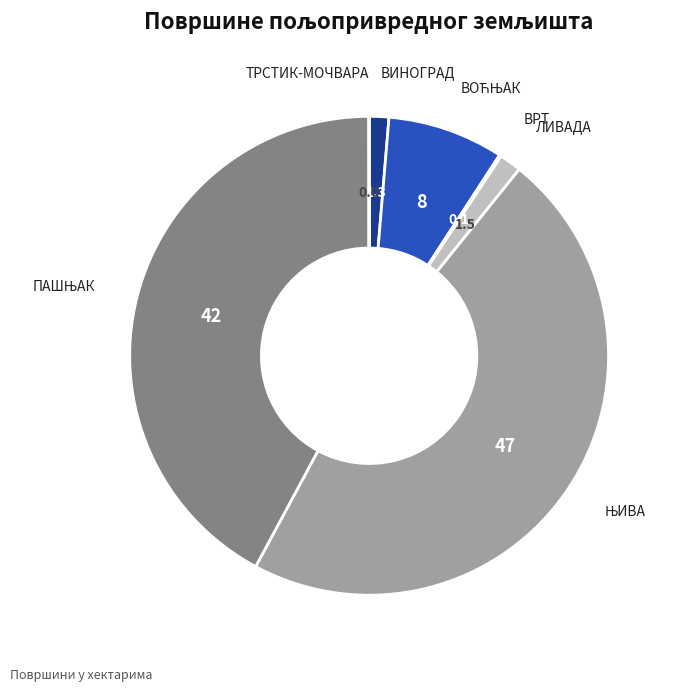

Does ЛИВАДА represent more than half of the total?

No